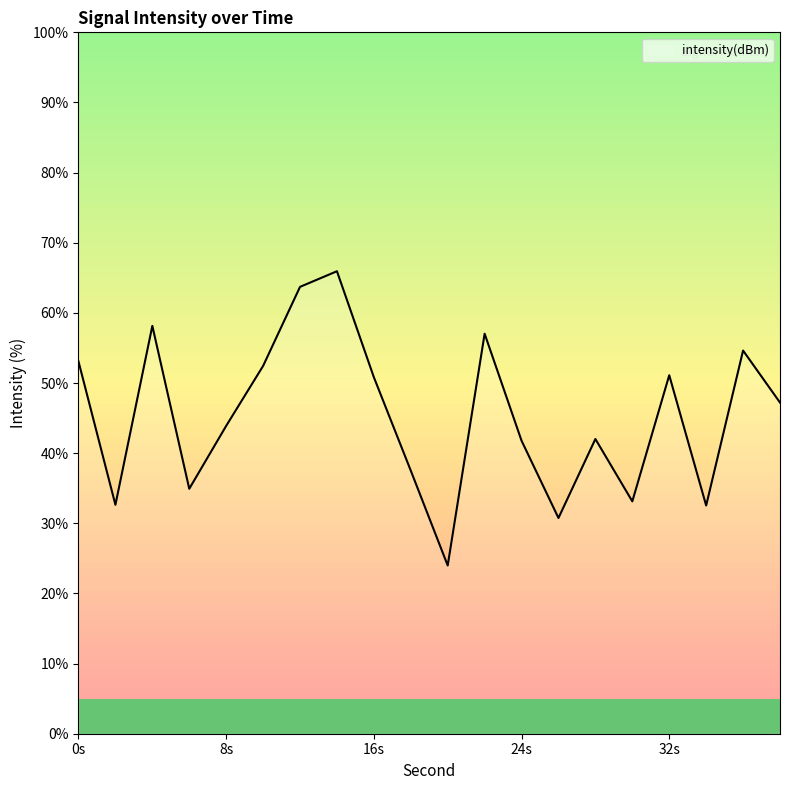

Which category has the lowest value across all series?

20